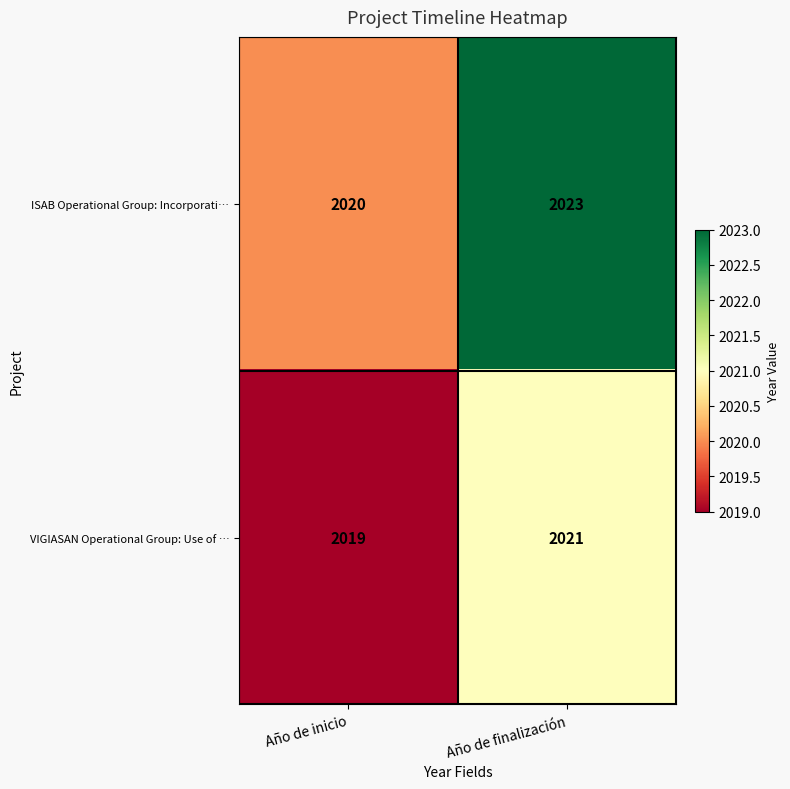

Count the number of data series in this chart.

2